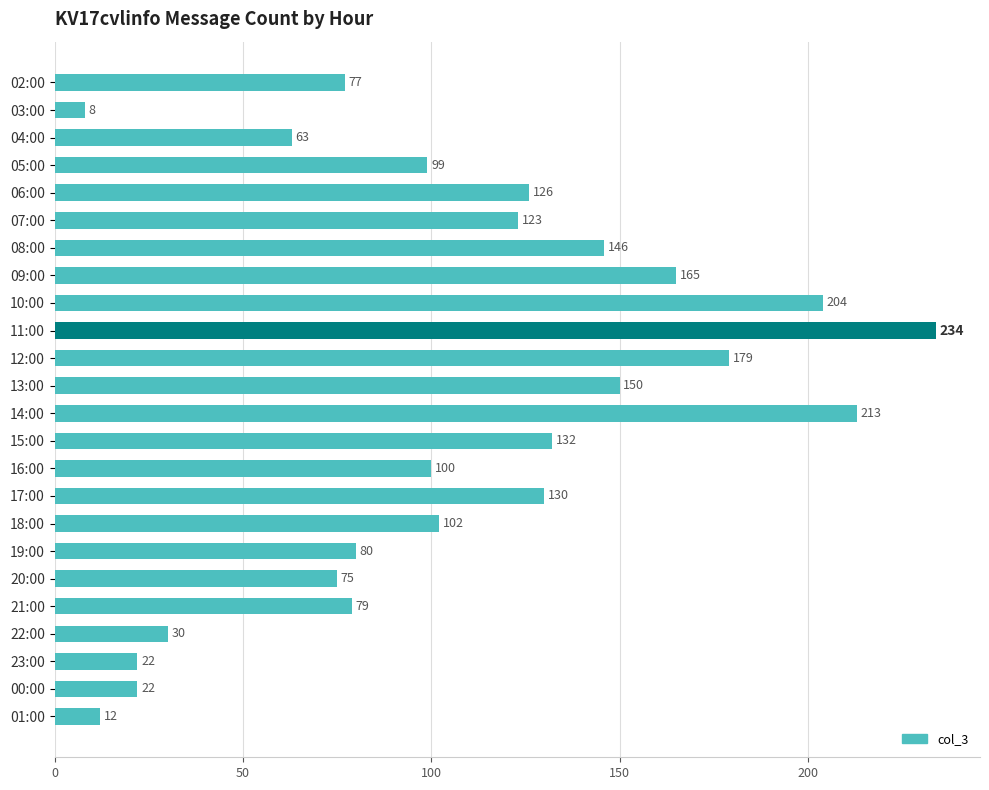

Reading top to bottom, list all the values displayed in this chart.

02:00=77	03:00=8	04:00=63	05:00=99	06:00=126	07:00=123	08:00=146	09:00=165	10:00=204	11:00=234	12:00=179	13:00=150	14:00=213	15:00=132	16:00=100	17:00=130	18:00=102	19:00=80	20:00=75	21:00=79	22:00=30	23:00=22	00:00=22	01:00=12